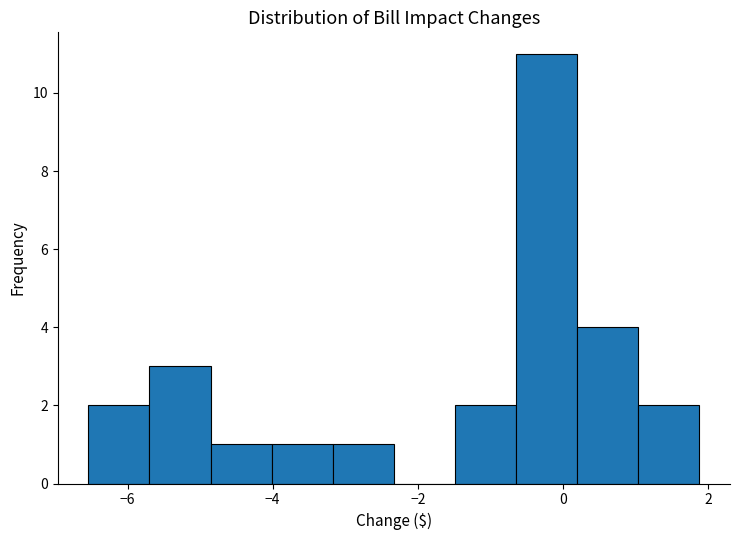

Reading left to right, list every bar in this chart as the range it spans on the x-axis followed by its height. Neither the bar edges nor the heights are printed on the chart, so give them approximately, as read against the axes.

-6.6 to -5.6: 2
-5.6 to -4.8: 3
-4.8 to -4.0: 1
-4.0 to -3.2: 1
-3.2 to -2.4: 1
-2.4 to -1.4: 0
-1.4 to -0.6: 2
-0.6 to 0.2: 11
0.2 to 1.0: 4
1.0 to 1.8: 2